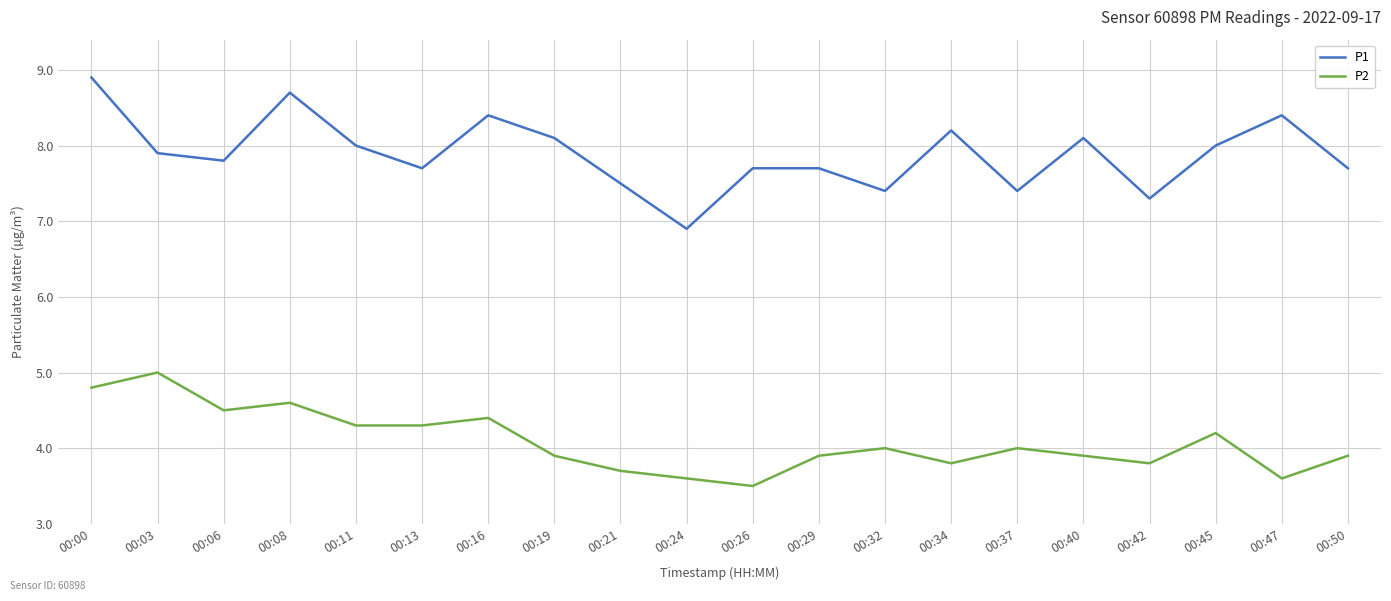

Which category has the lowest value across all series?

00:26